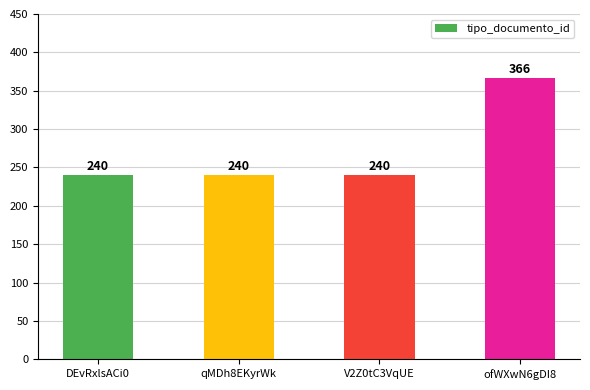

What is the approximate value at ofWXwN6gDI8, to the nearest 5?

365